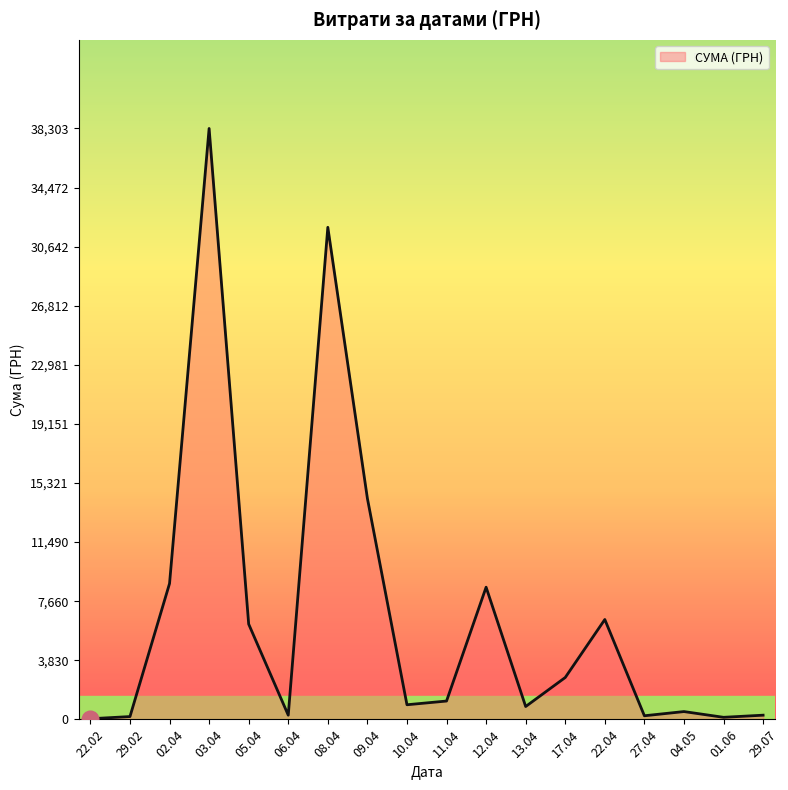

Approximately how many times larger is the value at 08.04 compared to 05.04?

5.2